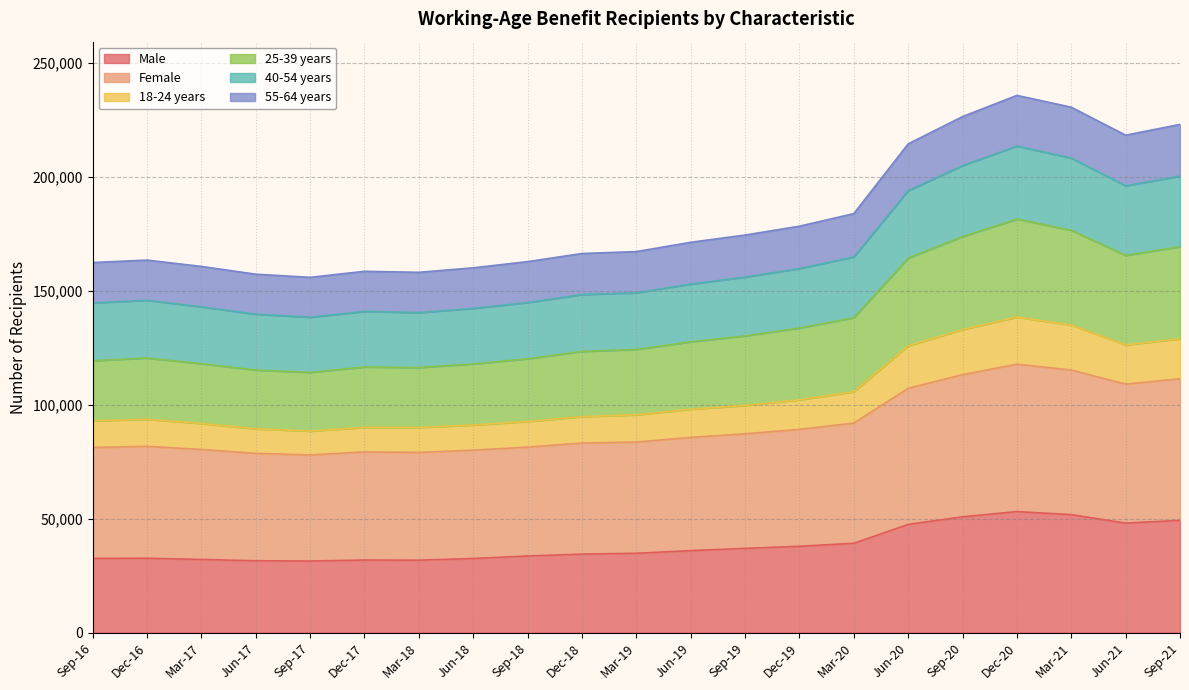

What is the total value across all series at Jun-19?

171288